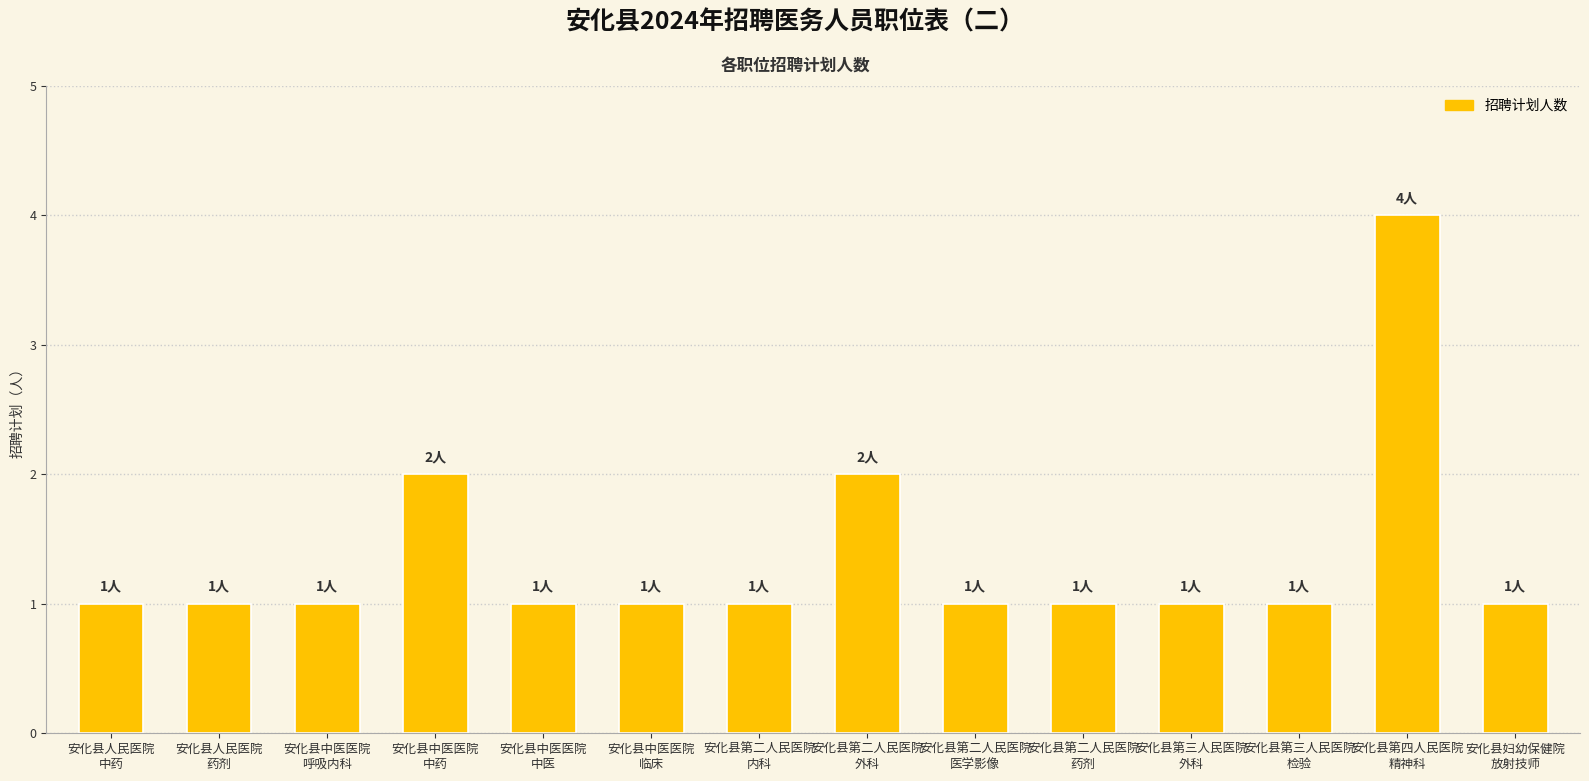

Does the chart contain any negative values?

No